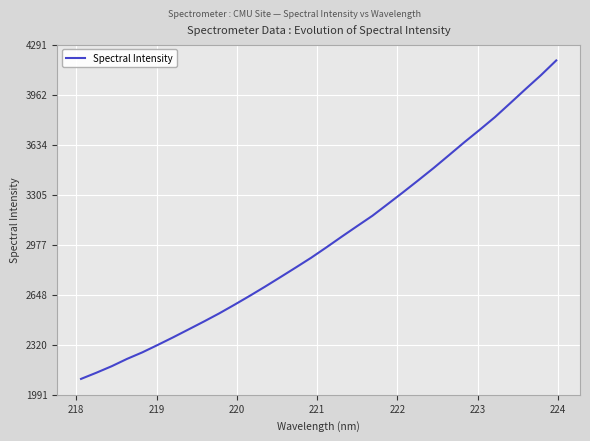

What is the difference between the maximum and minimum values?

2091.0